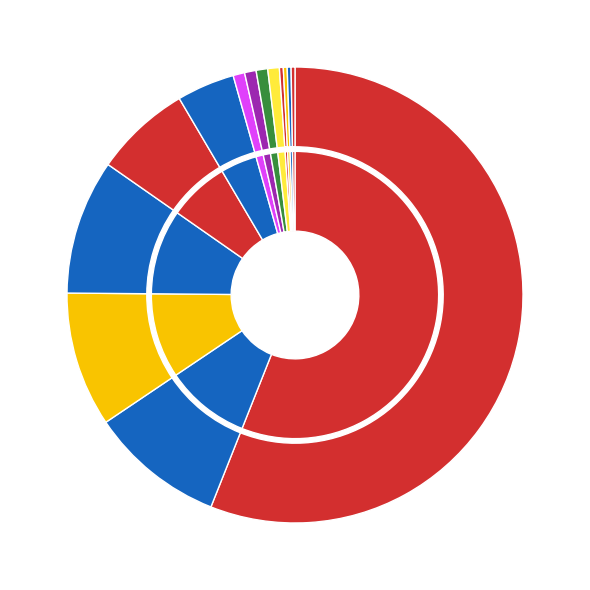

How much of the chart is everything except 40?

93.2%